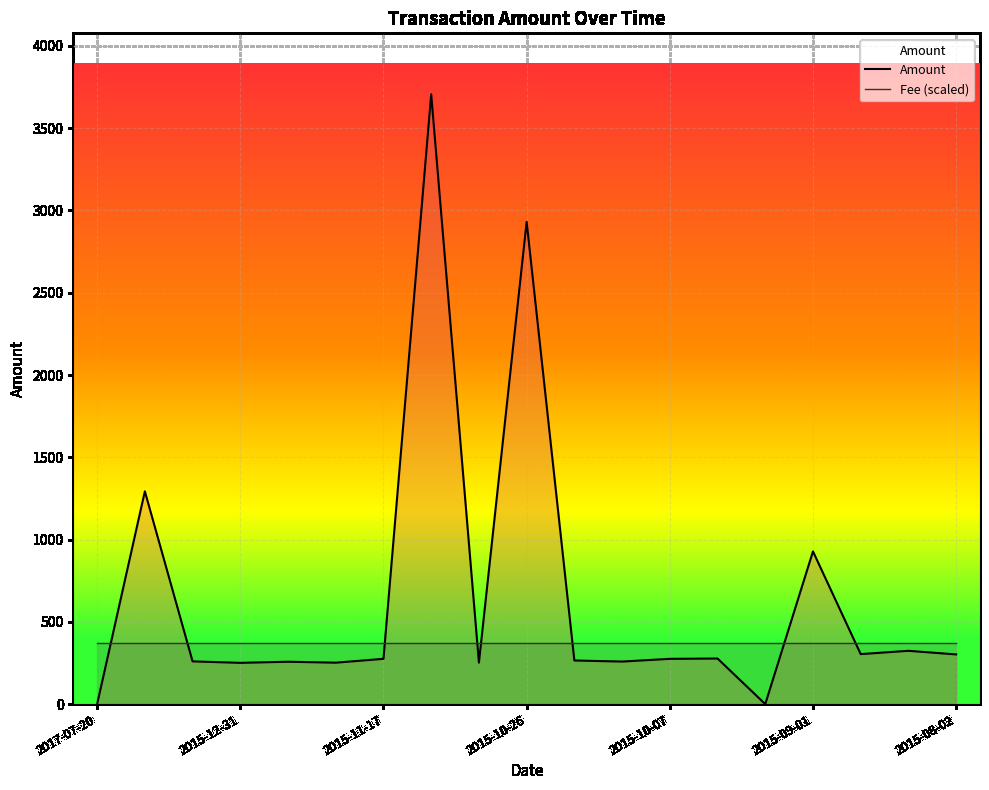

How many distinct data groups are displayed?

2